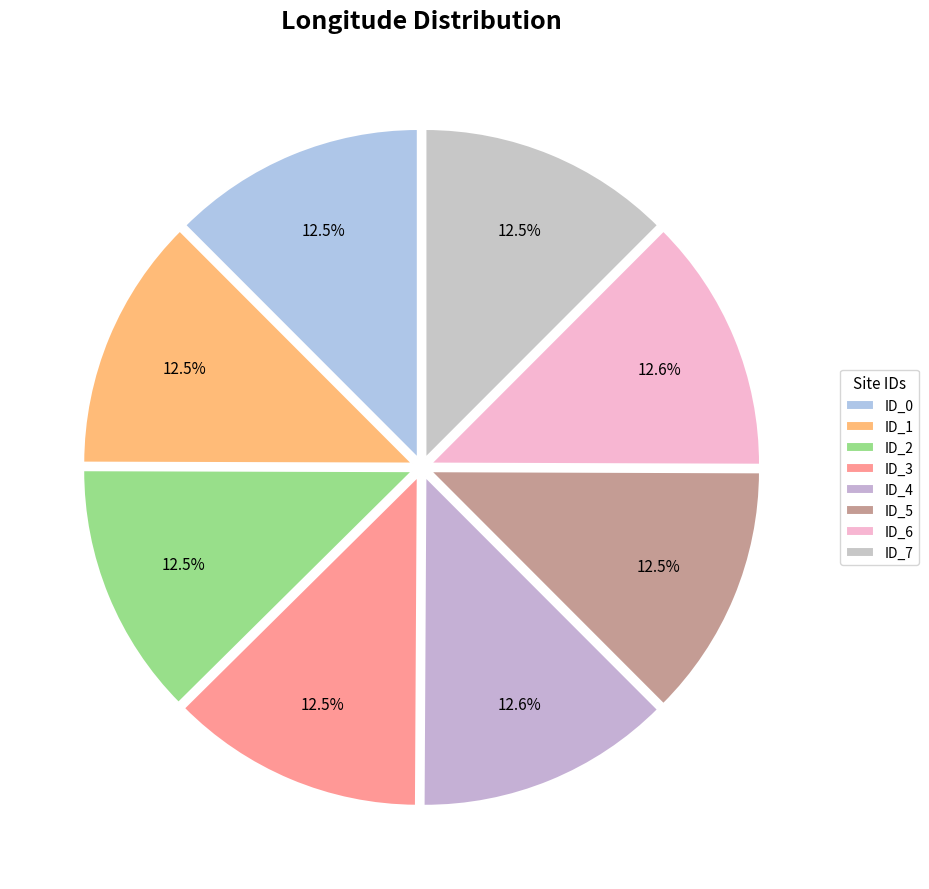

Is it true that ID_2 is 1% of the pie?

False